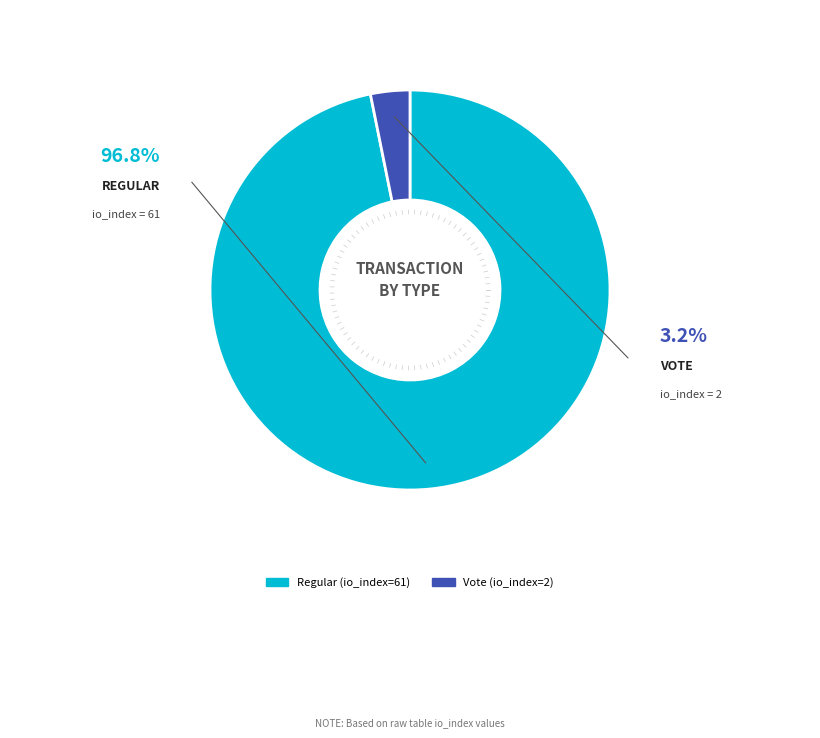

What is the smallest slice in the pie chart?

Vote (io_index=2)